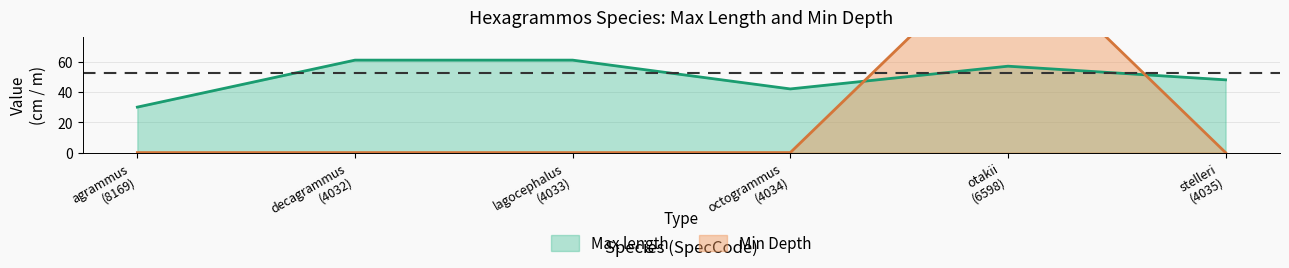

What is the value of the Max length point at the 1st from the left?

30